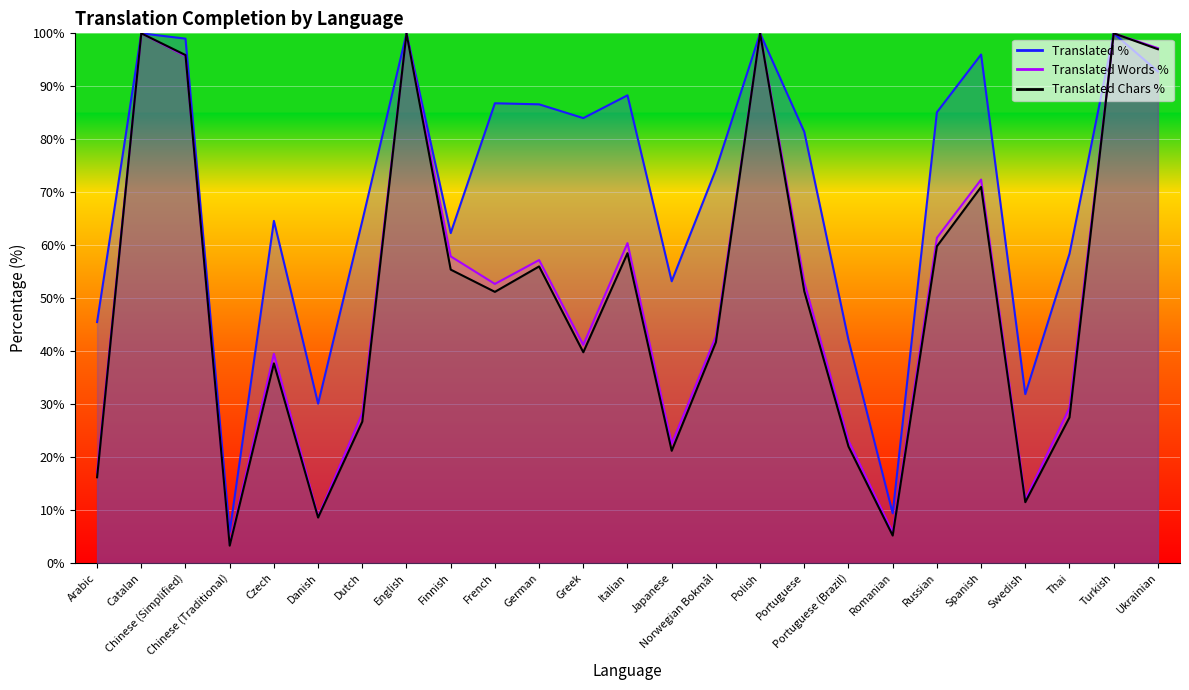

What is the total value across all series at Portuguese?

185.7